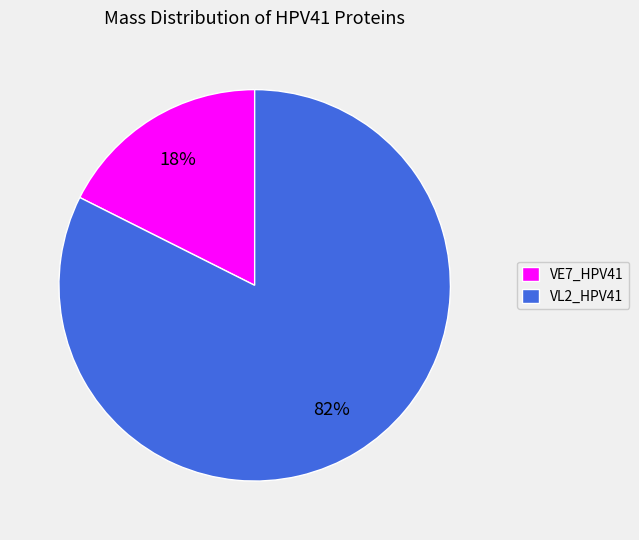

Which category has the smallest portion of the pie?

VE7_HPV41